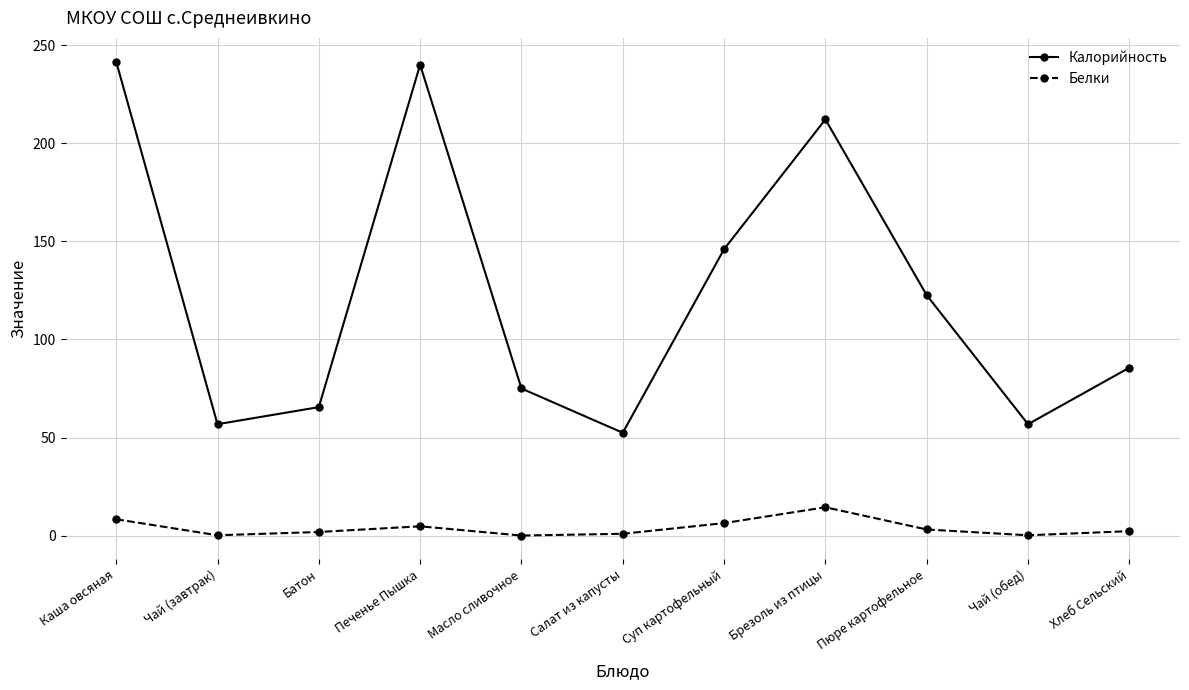

What is the difference between the maximum and minimum values in the Белки series?

14.4